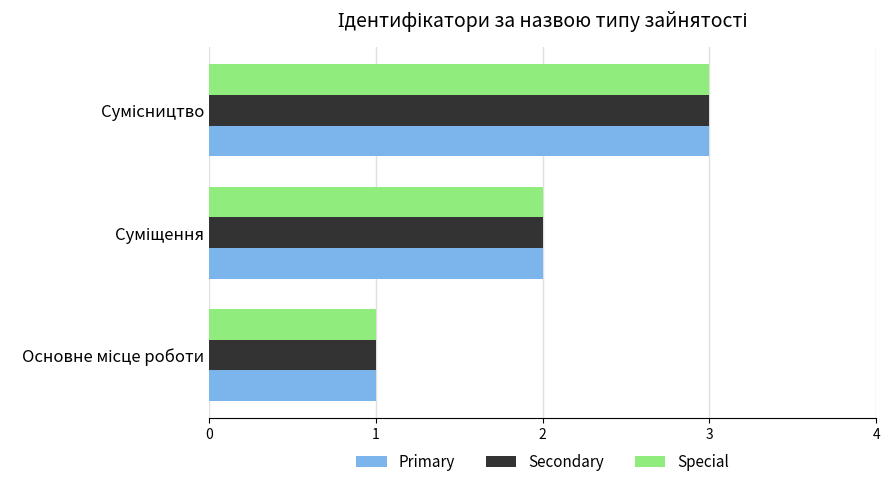

What is the sum of all Primary values?

6